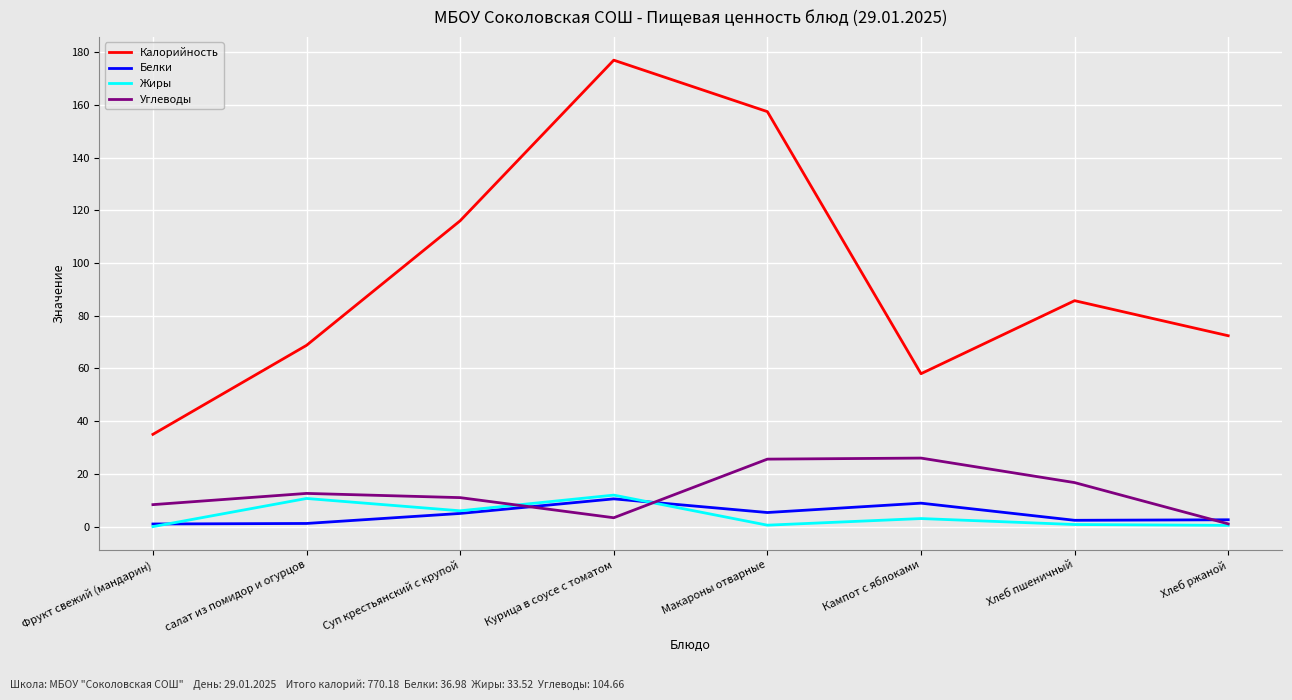

How many values in the Жиры series are below 3?

4